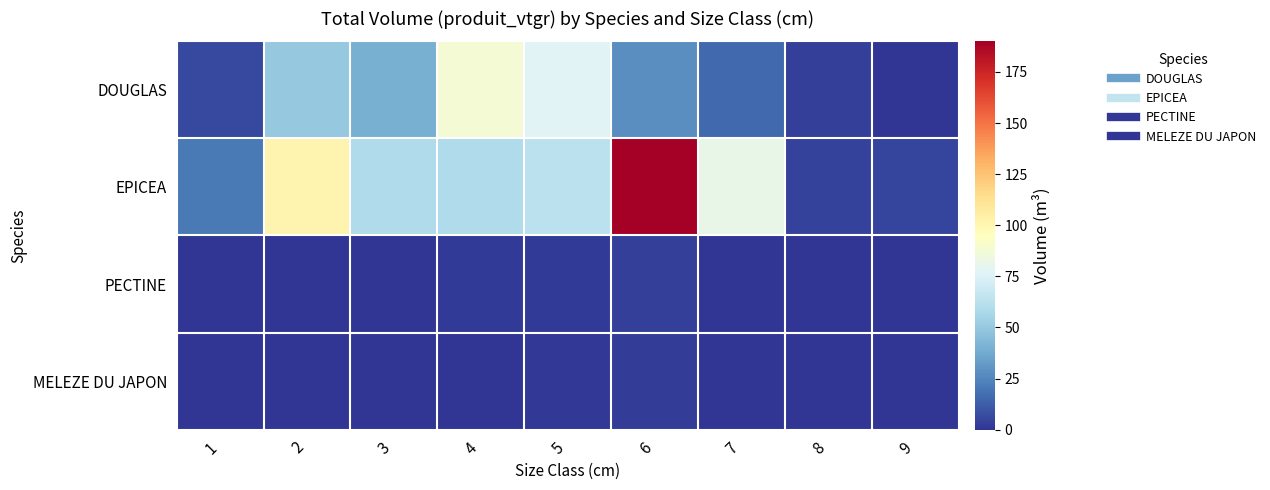

Count the number of data series in this chart.

4